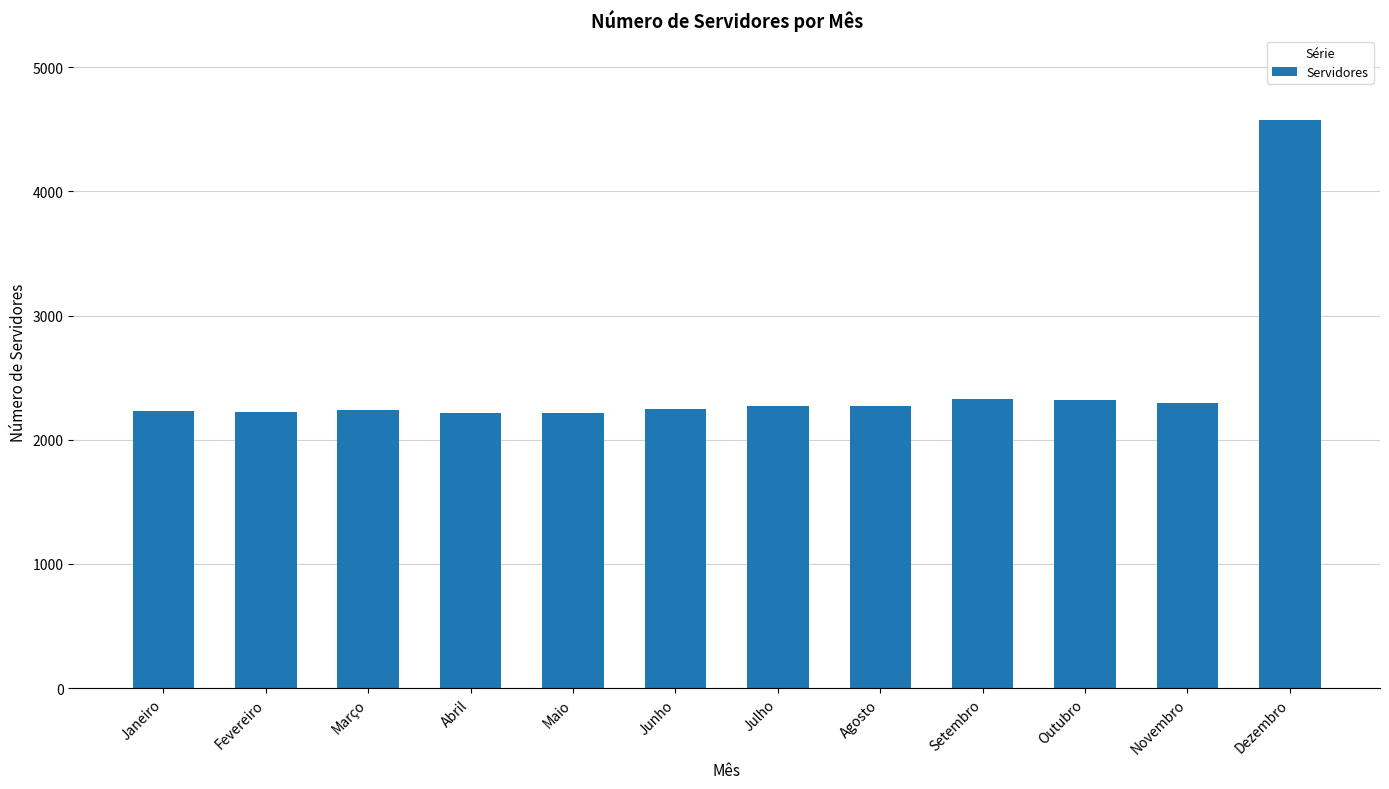

What is the maximum value shown in the chart?

4572